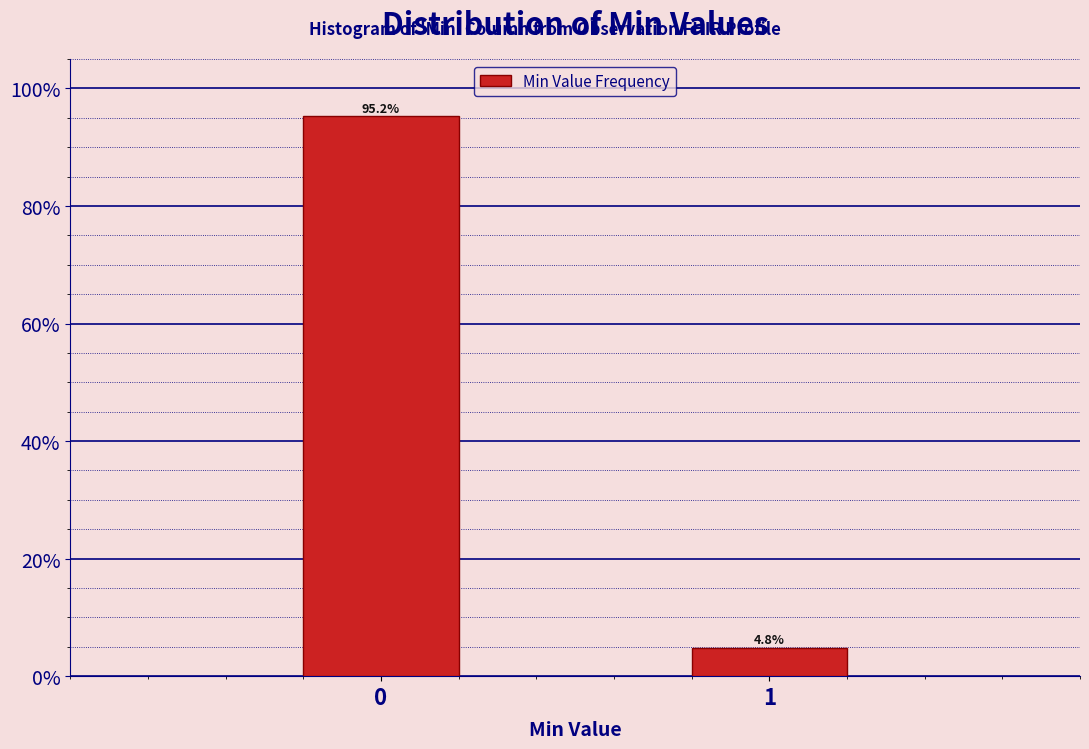

Reading left to right, what are all the values shown in this chart?

95.2	4.8